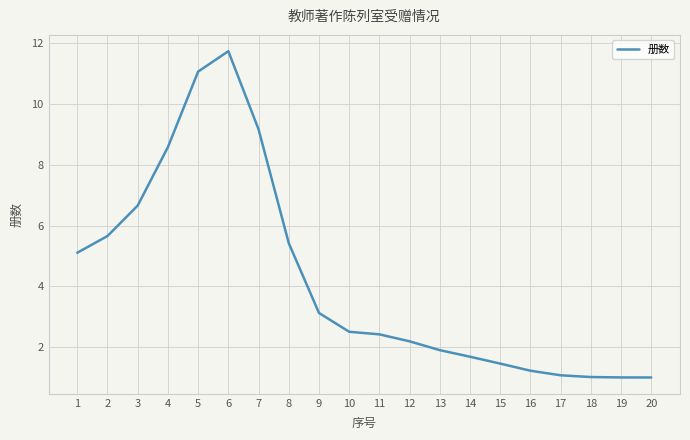

True or false: the data shows 1.8 at 9.

False